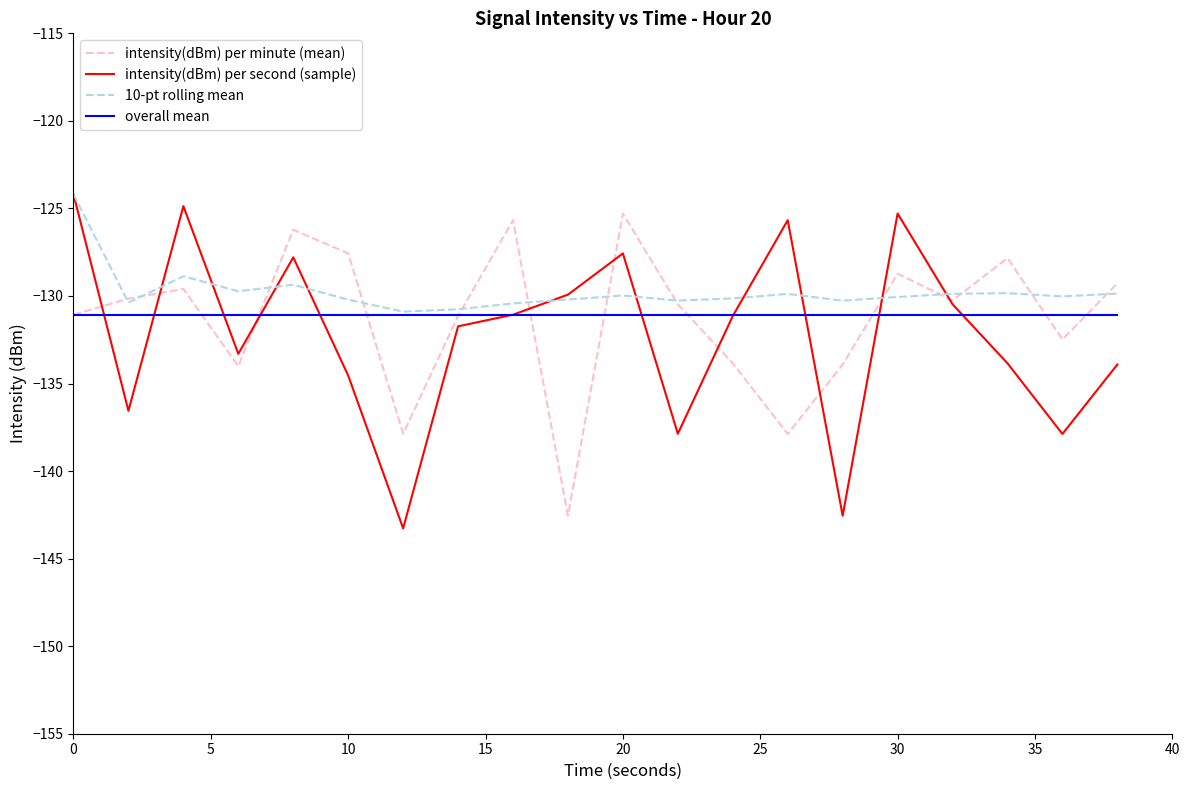

What is the greatest value displayed?

-124.2